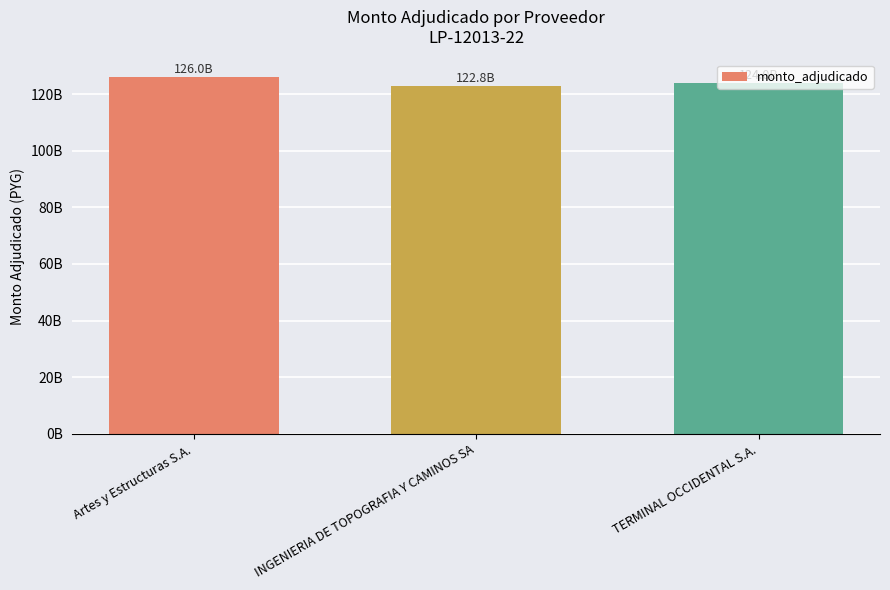

Does the chart contain any negative values?

No